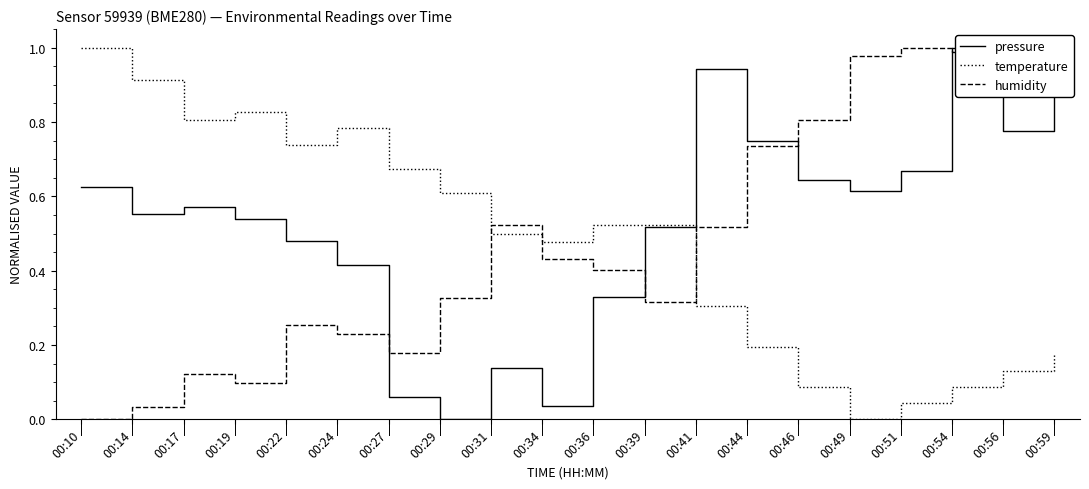

How many values in temperature are above zero?

19